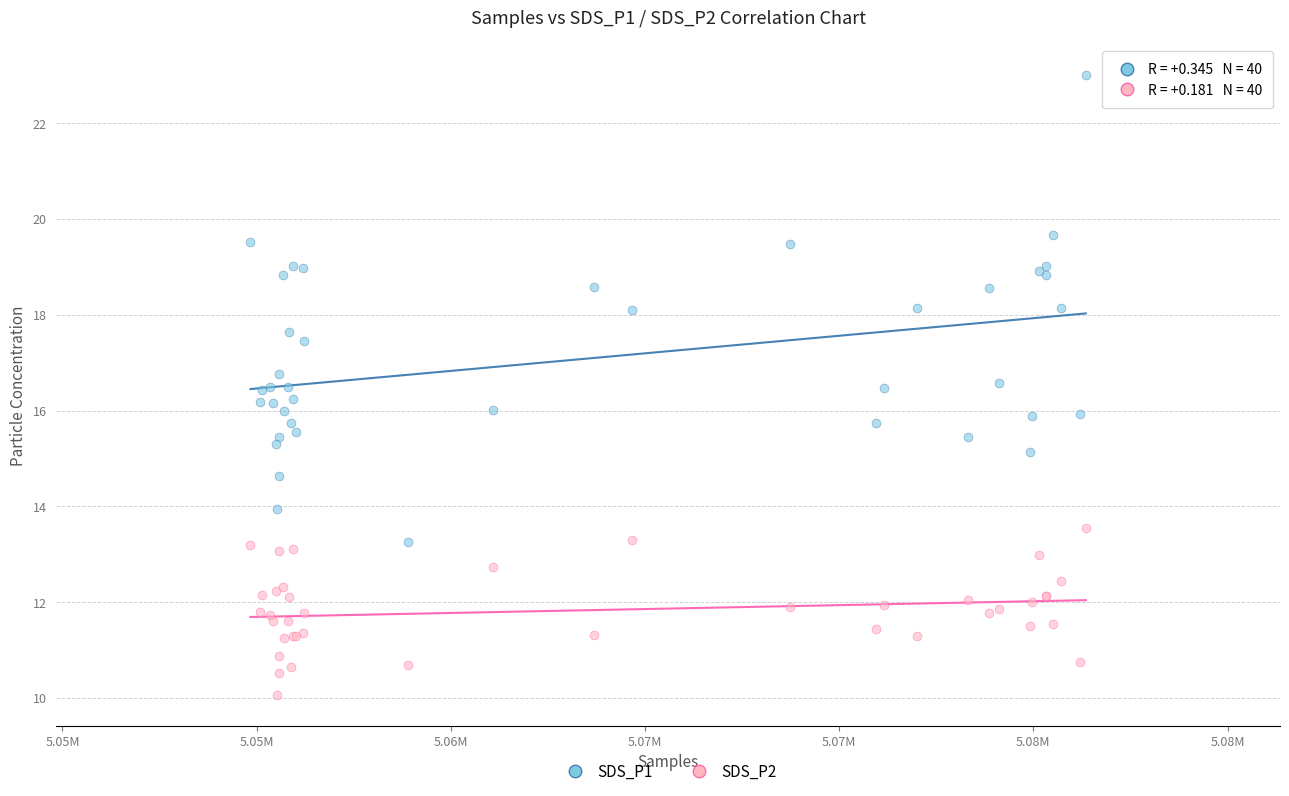

What is the X range (max minus min) for the scatter plot?

21511.0